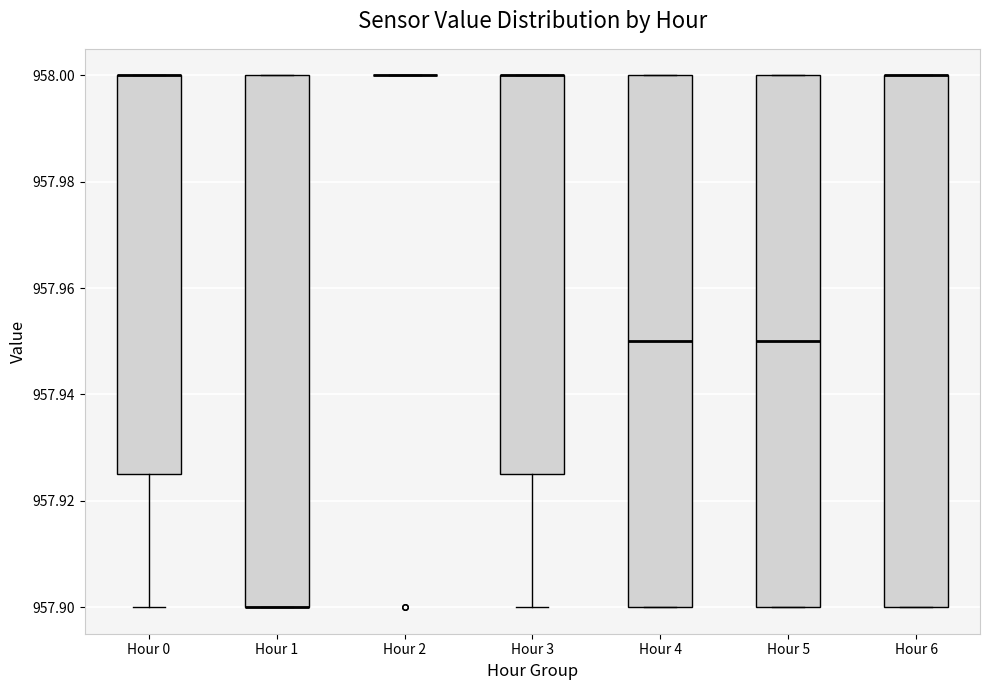

Reading left to right, transcribe this box plot: for each box, give where its median line is, the range the box spans, and where its two whiskers end, as read against the y-axis. The values are not printed on the chart, so give them approximately, as read against the axis.

Hour 0: median 958.000 (drawn on the box's upper edge), box 957.926 to 958.000, whiskers 957.900 to 958.000
Hour 1: median 957.900 (drawn on the box's lower edge), box 957.900 to 958.000, whiskers 957.900 to 958.000
Hour 2: box collapsed to a line at 958.000, whiskers 958.000 to 958.000
Hour 3: median 958.000 (drawn on the box's upper edge), box 957.926 to 958.000, whiskers 957.900 to 958.000
Hour 4: median 957.950, box 957.900 to 958.000, whiskers 957.900 to 958.000
Hour 5: median 957.950, box 957.900 to 958.000, whiskers 957.900 to 958.000
Hour 6: median 958.000 (drawn on the box's upper edge), box 957.900 to 958.000, whiskers 957.900 to 958.000